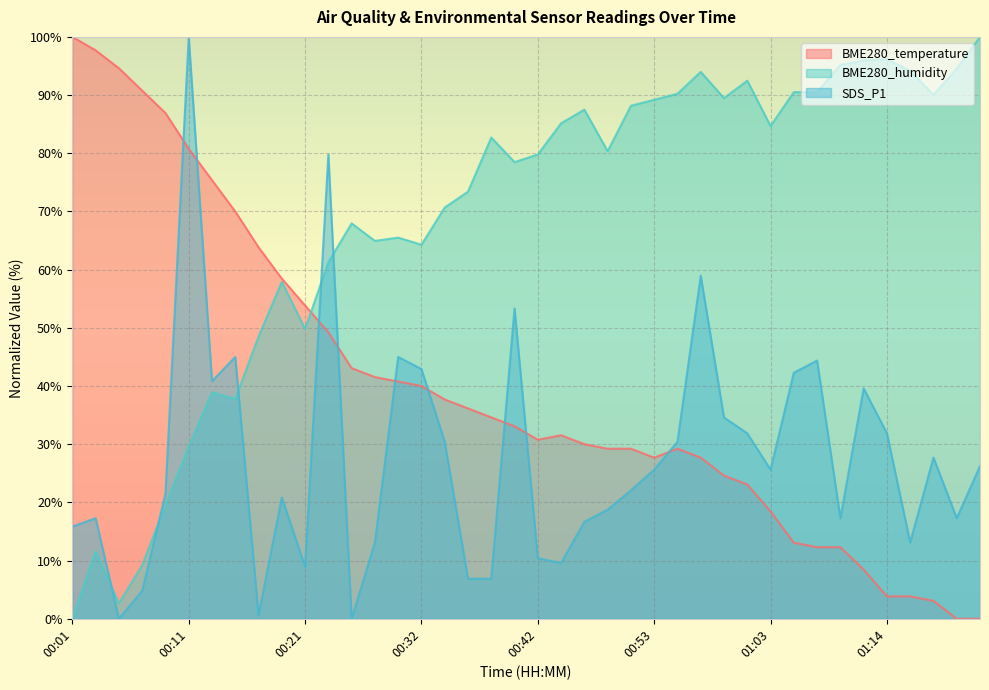

Between 00:23 and 01:10, which series saw the biggest shift?

SDS_P1